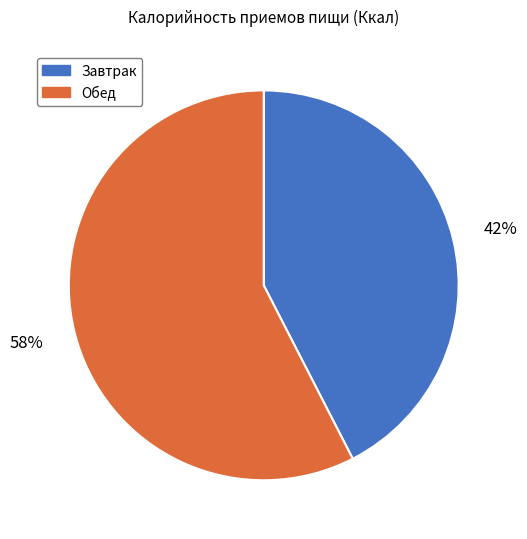

What is the smallest slice in the pie chart?

Завтрак